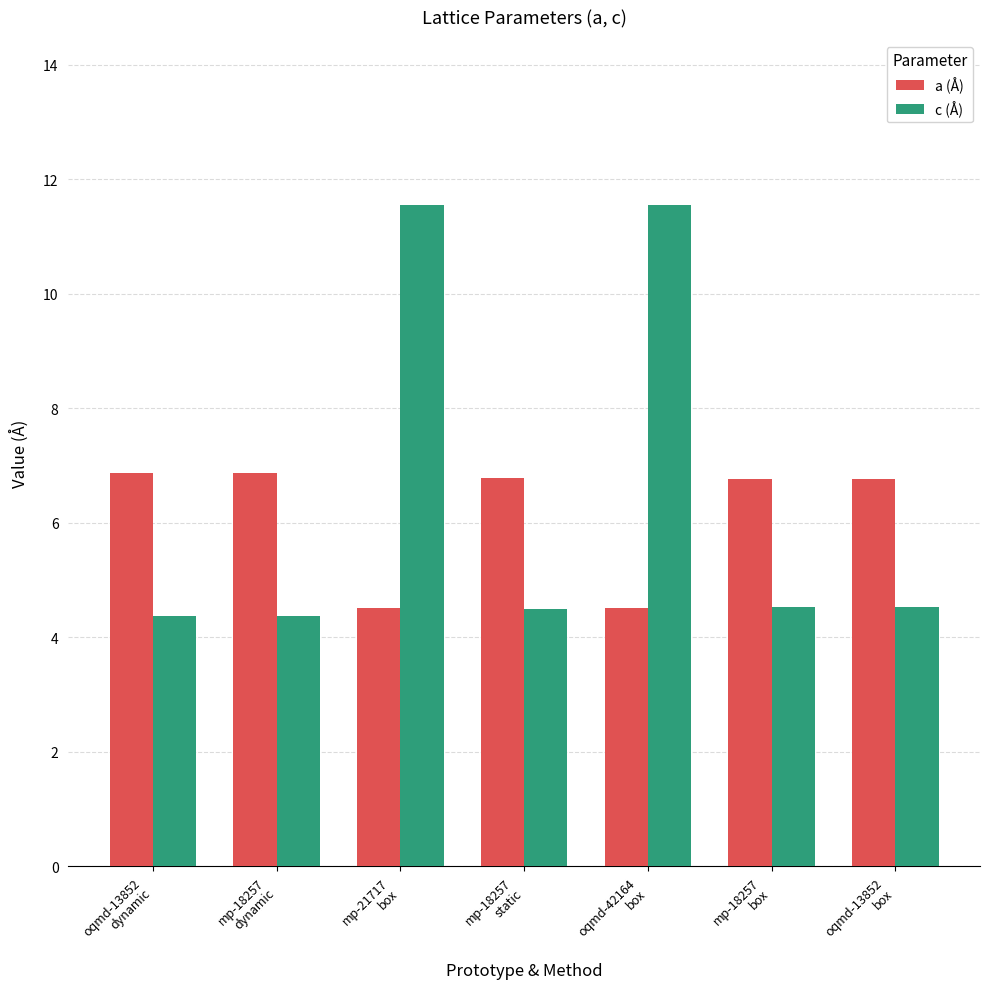

The c (Å) series shows 4.5 at mp-18257
static. True or false?

True